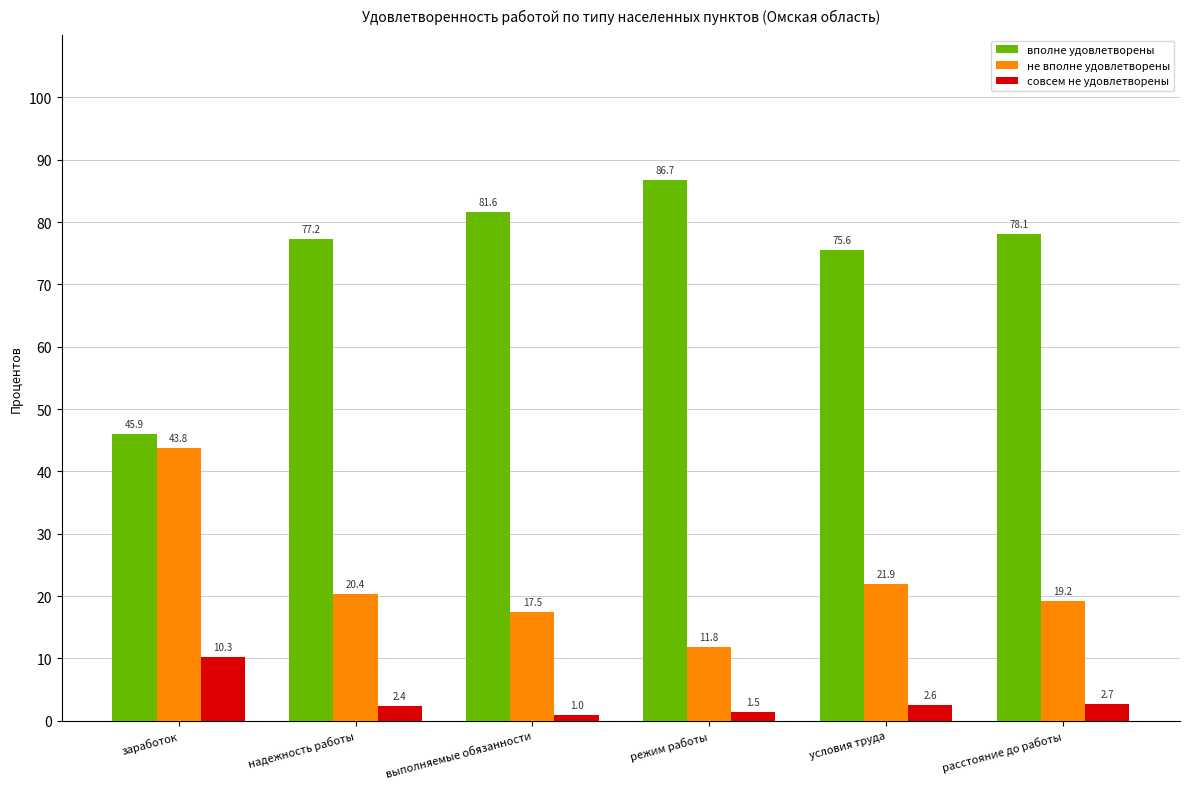

What position from the right is условия труда?

2